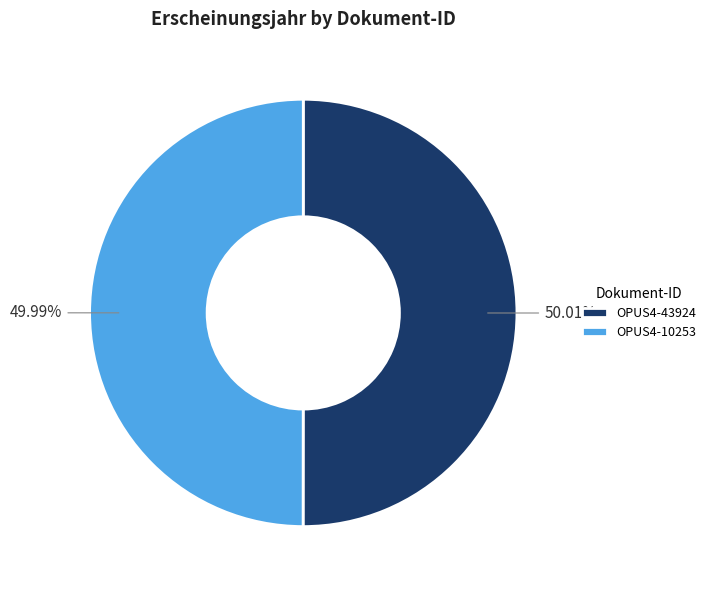

How many slices are in this pie chart?

2